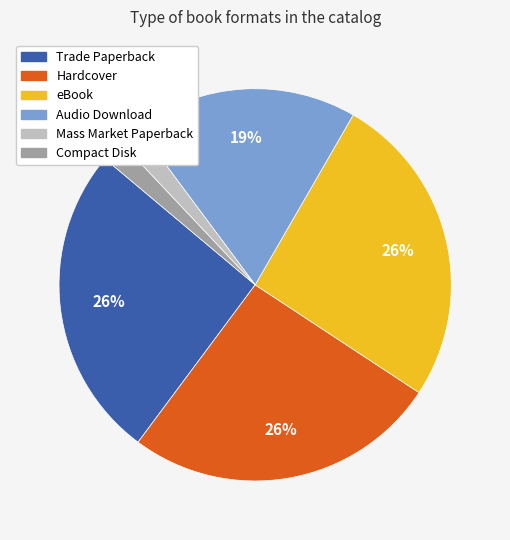

To the nearest percent, what portion does Trade Paperback represent?

26%